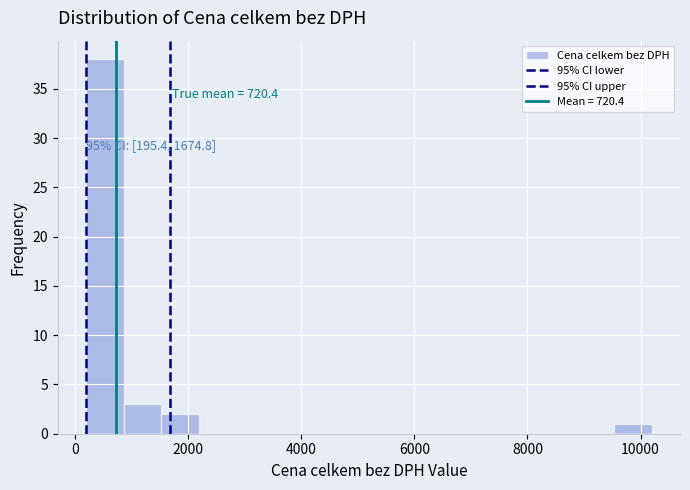

Around what value on the x-axis is the tallest bar? Give the approximate position of its centre, as read against the axis.

600